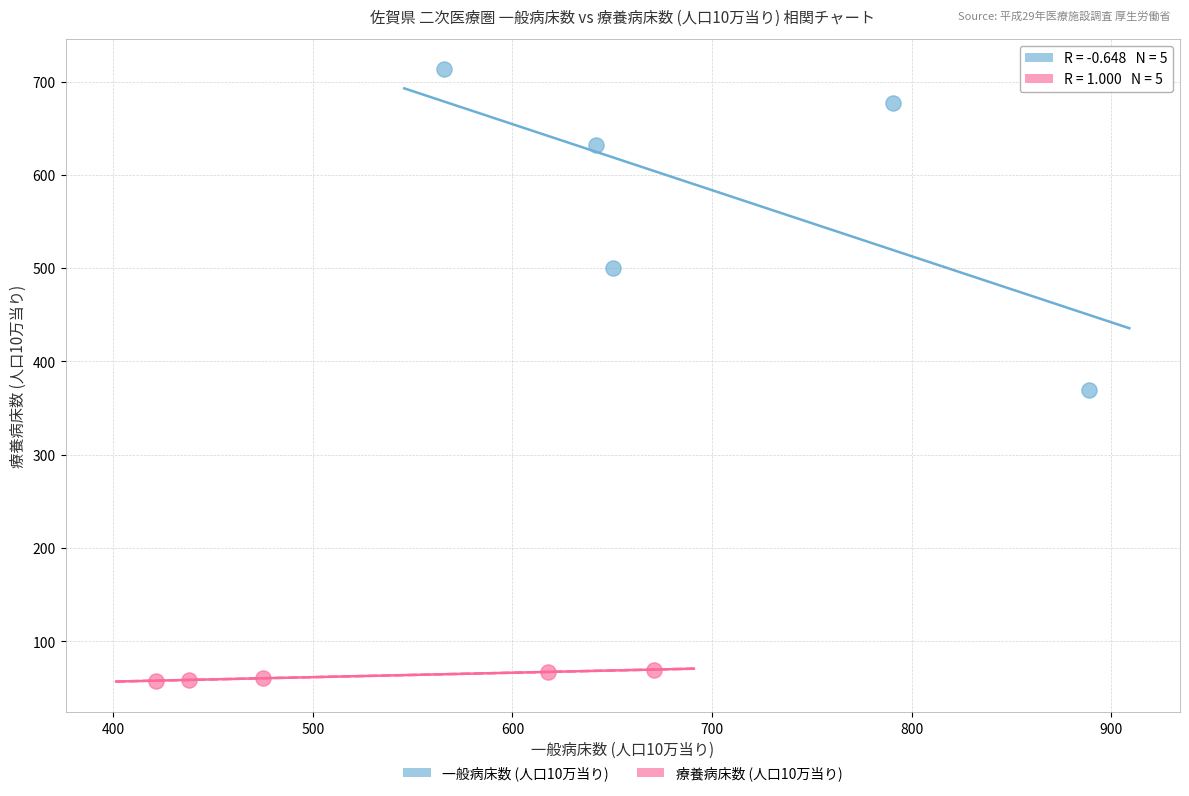

What are all the series names shown in the legend?

一般病床数 (人口10万当り), 療養病床数 (人口10万当り)